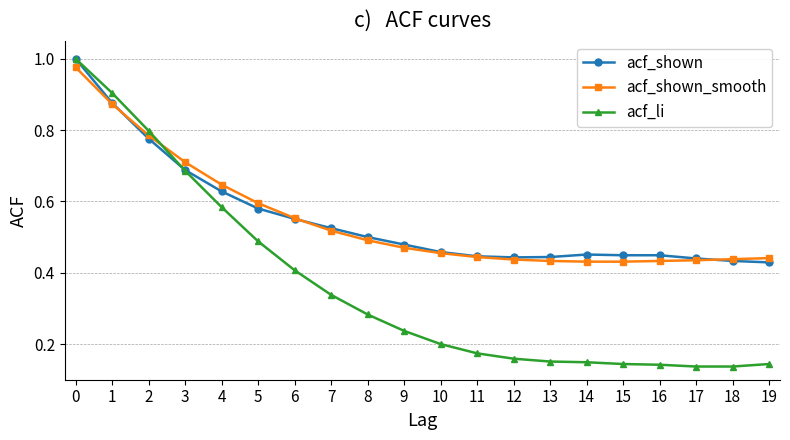

True or false: acf_shown has more than 0 interior local peaks.

True